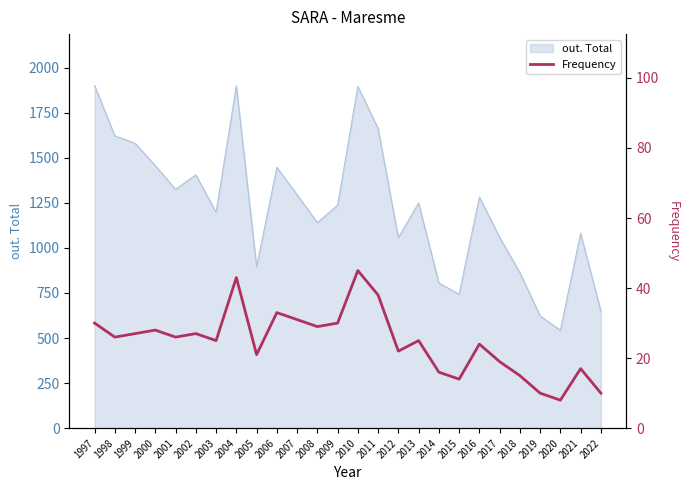

What is the minimum value shown in the chart?

8